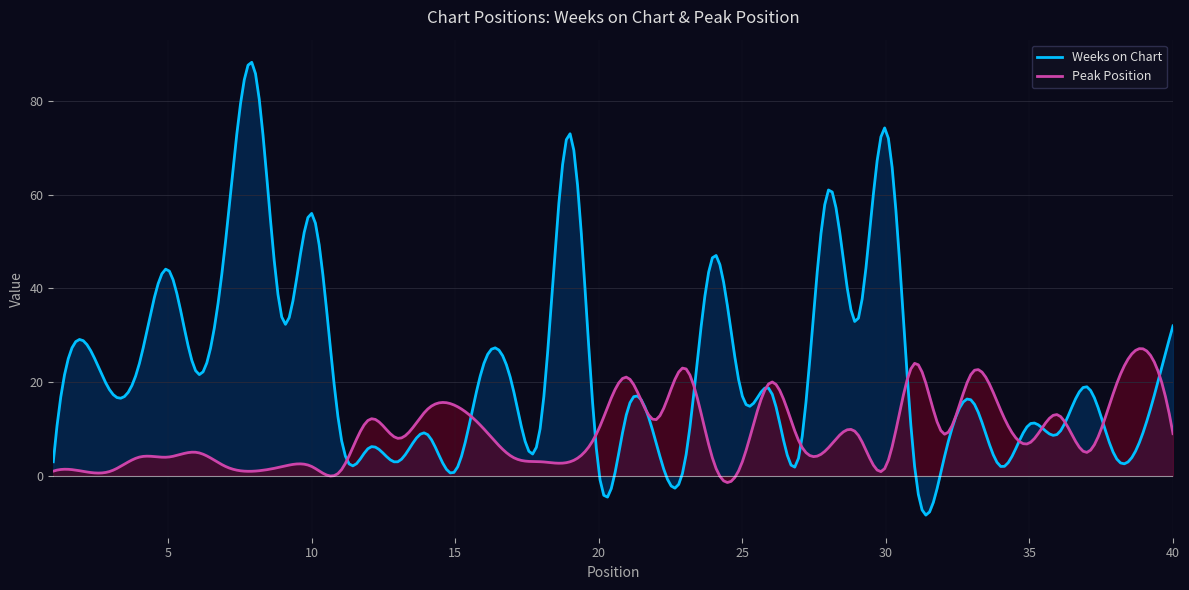

What is the spread (max minus min) of values at 33?

6